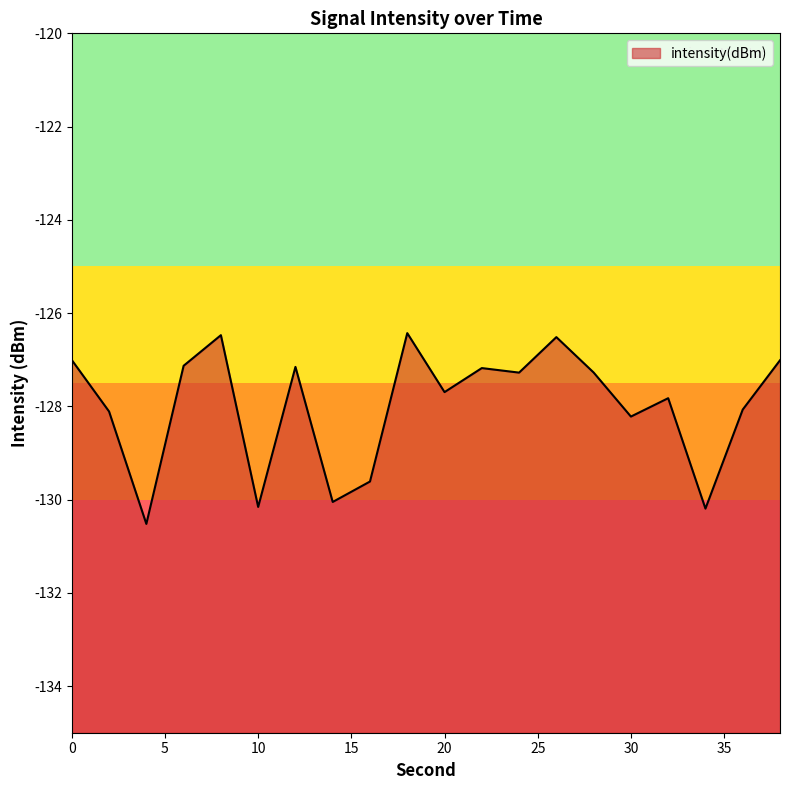

Rank the categories by value from lowest to highest.

4, 34, 10, 14, 16, 30, 2, 36, 32, 20, 24, 28, 22, 12, 6, 38, 0, 26, 8, 18